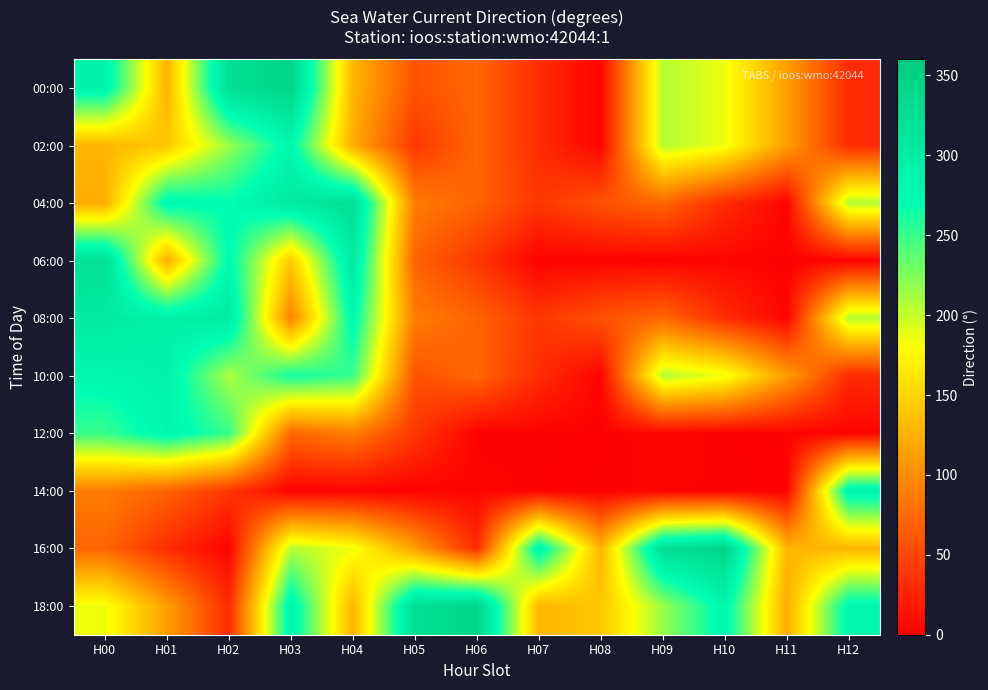

Reading left to right, what are all the values shown in this chart?

00:00: H00=287.8	H01=126.5	H02=324.3	H03=340.4	H04=128.8	H05=58.6	H06=72.6	H07=31.9	H08=3.5	H09=206.7	H10=185.7	H11=112.1	H12=30.8
02:00: H00=128.8	H01=141.0	H02=216.3	H03=281.5	H04=121.9	H05=39.4	H06=72.6	H07=31.9	H08=3.5	H09=206.7	H10=185.7	H11=112.1	H12=30.8
04:00: H00=121.9	H01=281.2	H02=270.9	H03=305.4	H04=322.3	H05=88.7	H06=70.3	H07=39.4	H08=58.6	H09=72.6	H10=31.9	H11=3.5	H12=206.7
06:00: H00=322.3	H01=122.0	H02=277.3	H03=142.1	H04=304.2	H05=70.3	H06=39.4	H07=2.4	H08=3.0	H09=2.3	H10=5.0	H11=2.6	H12=2.9
08:00: H00=304.2	H01=291.9	H02=302.9	H03=91.6	H04=279.1	H05=88.7	H06=70.3	H07=39.4	H08=58.6	H09=72.6	H10=31.9	H11=3.5	H12=206.7
10:00: H00=279.1	H01=287.9	H02=209.5	H03=264.4	H04=250.5	H05=58.6	H06=72.6	H07=31.9	H08=3.5	H09=206.7	H10=185.7	H11=112.1	H12=30.8
12:00: H00=250.5	H01=282.4	H02=251.1	H03=74.2	H04=88.7	H05=39.4	H06=2.4	H07=3.0	H08=2.3	H09=5.0	H10=2.6	H11=2.9	H12=3.9
14:00: H00=88.7	H01=70.3	H02=39.4	H03=2.4	H04=3.0	H05=2.3	H06=5.0	H07=2.6	H08=2.9	H09=3.9	H10=3.2	H11=2.3	H12=287.8
16:00: H00=72.6	H01=31.9	H02=3.5	H03=206.7	H04=185.7	H05=112.1	H06=30.8	H07=287.8	H08=126.5	H09=324.3	H10=340.4	H11=128.8	H12=128.8
18:00: H00=185.7	H01=112.1	H02=30.8	H03=287.8	H04=126.5	H05=324.3	H06=340.4	H07=128.8	H08=141.0	H09=216.3	H10=281.5	H11=121.9	H12=281.2